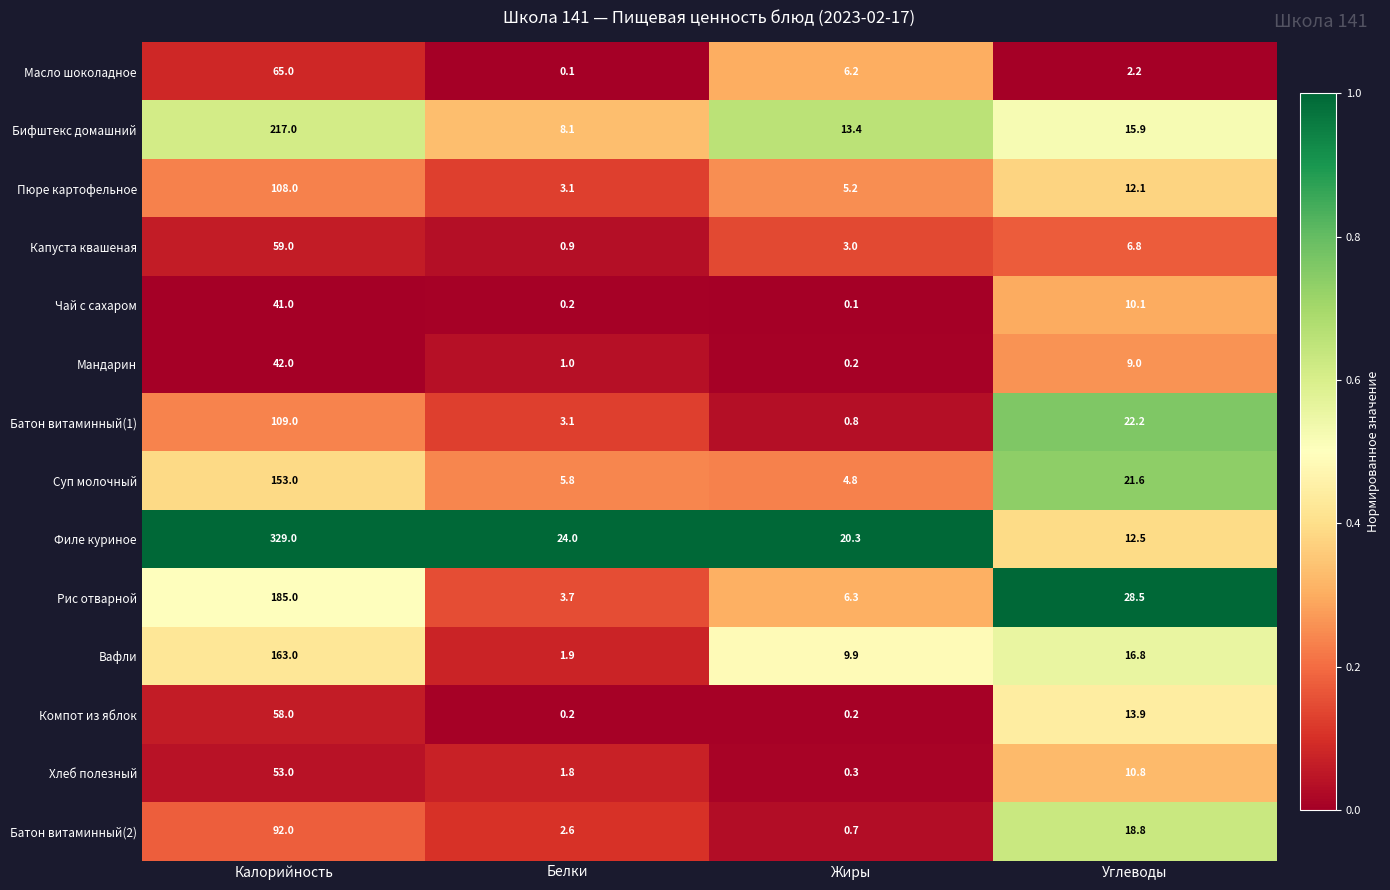

Which series has the widest spread of values?

Филе куриное